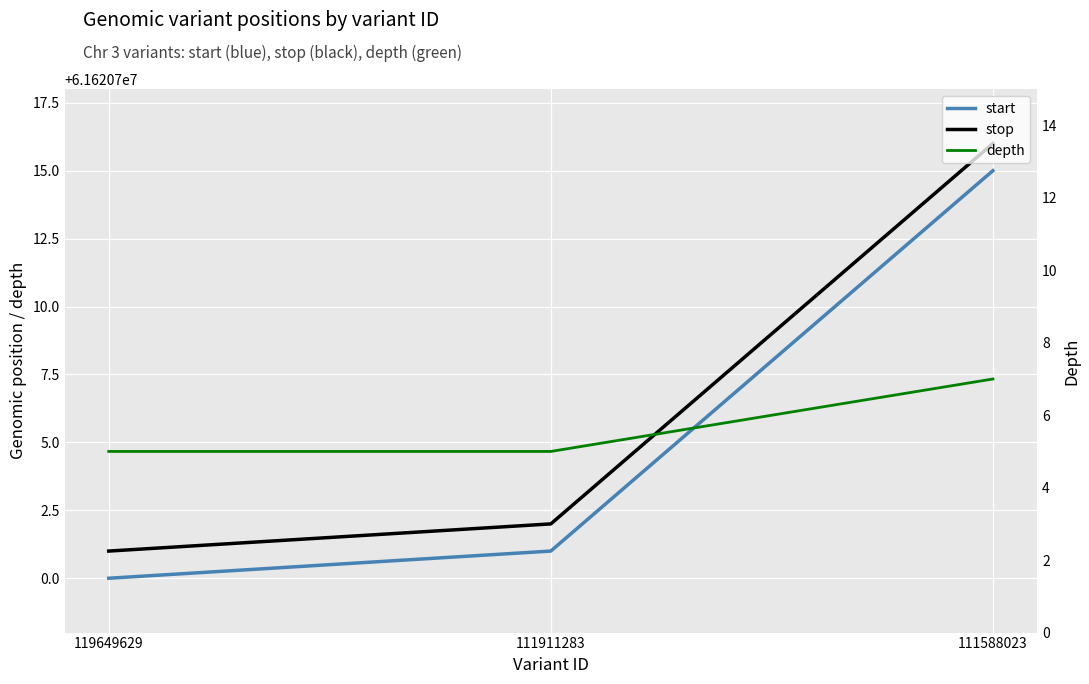

At which label is stop closest to 61620708?

111911283